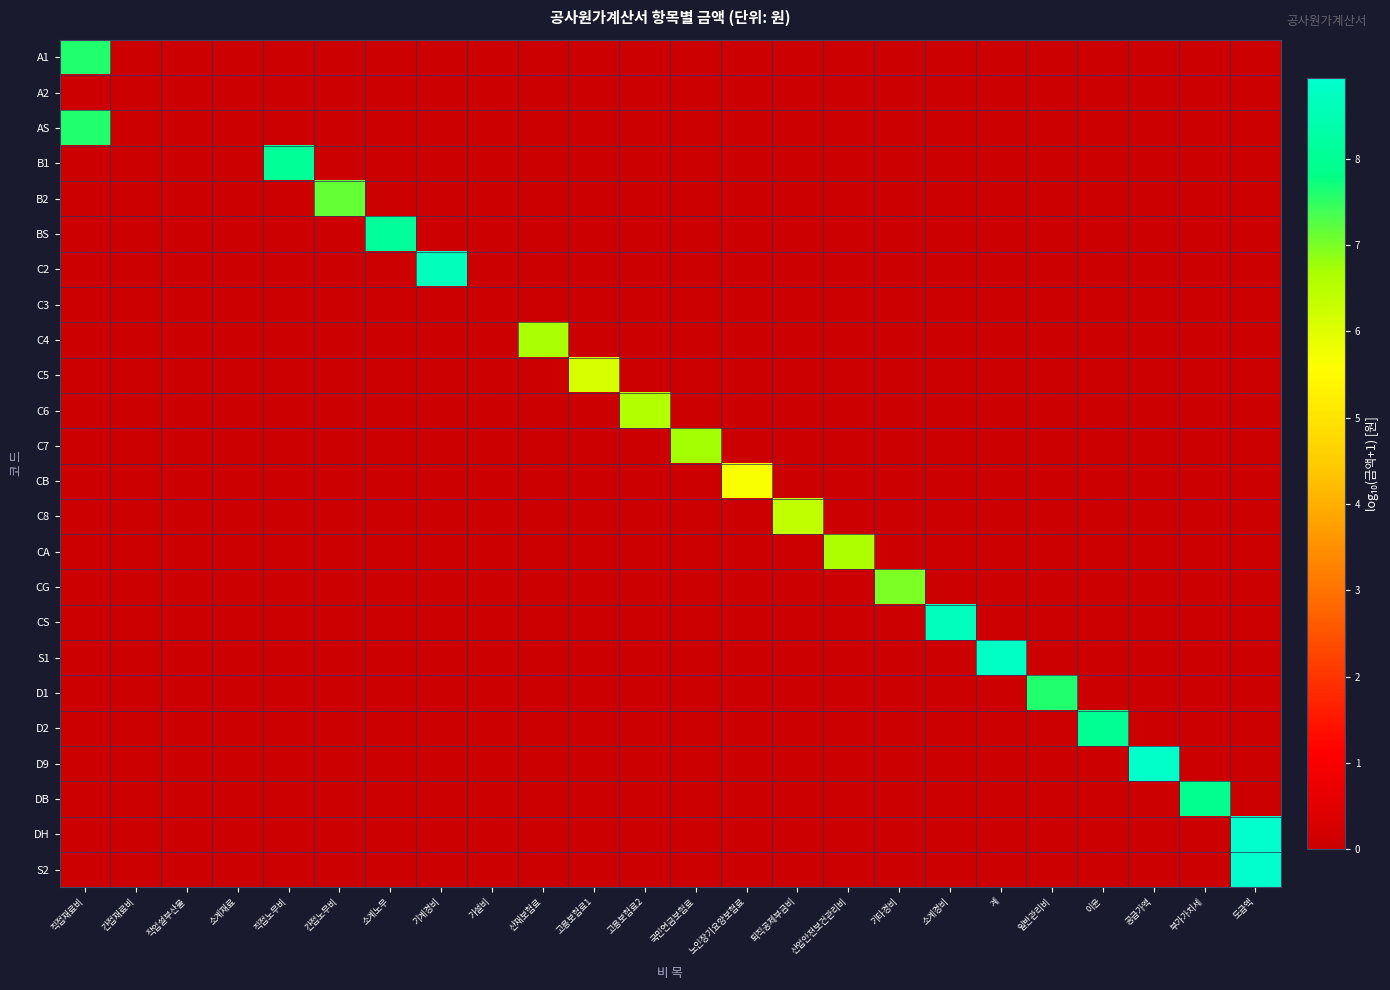

What is the total value across all series at 소계경비?

8.7